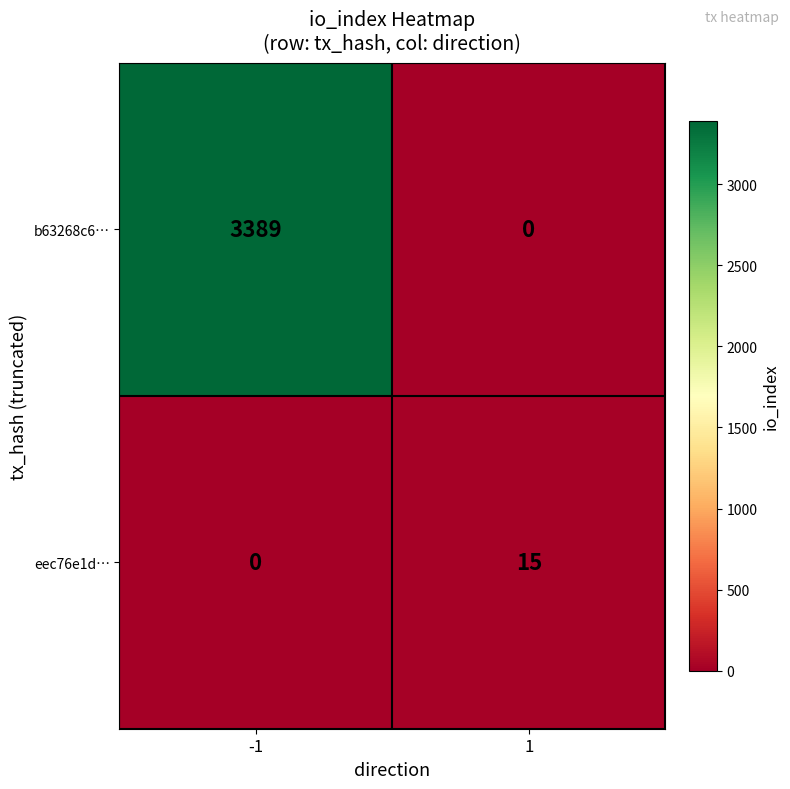

How many values in eec76e1d… are above zero?

1